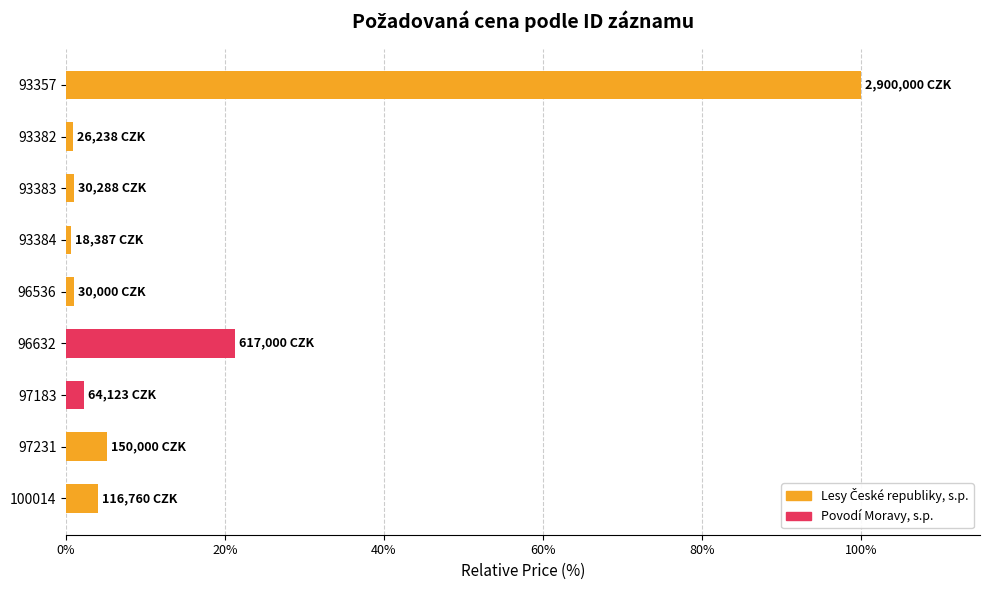

What is the sum of all values?

136.3